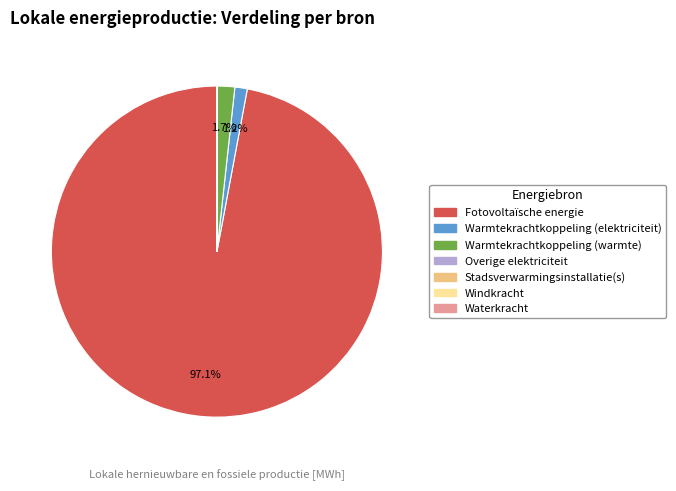

What portion of the pie excludes Warmtekrachtkoppeling (elektriciteit)?

98.8%